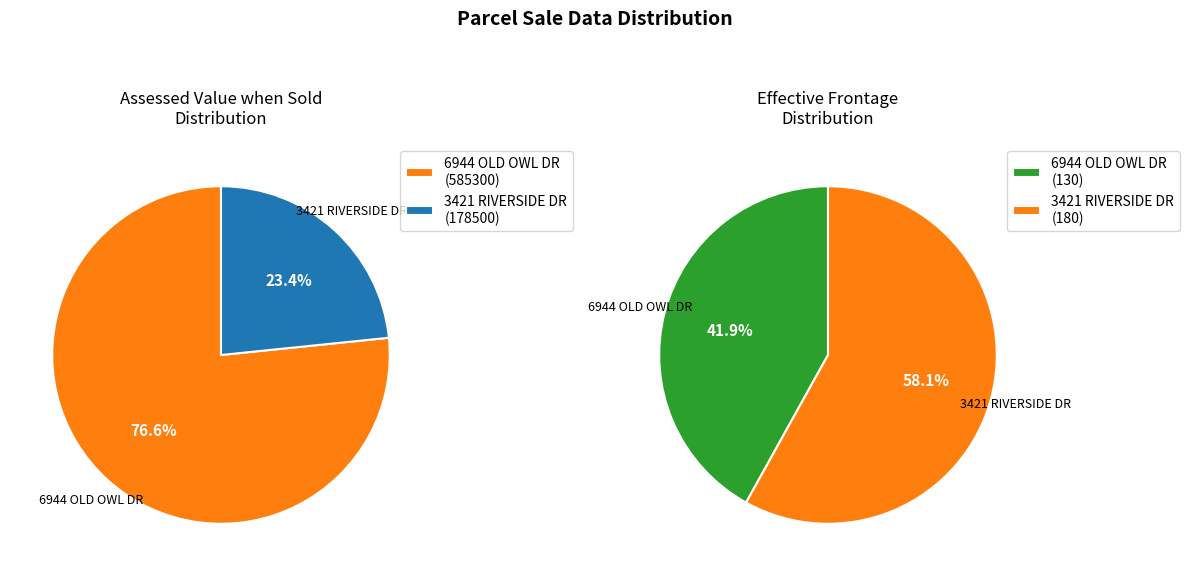

Which category has the smallest portion of the pie?

6944 OLD OWL DR